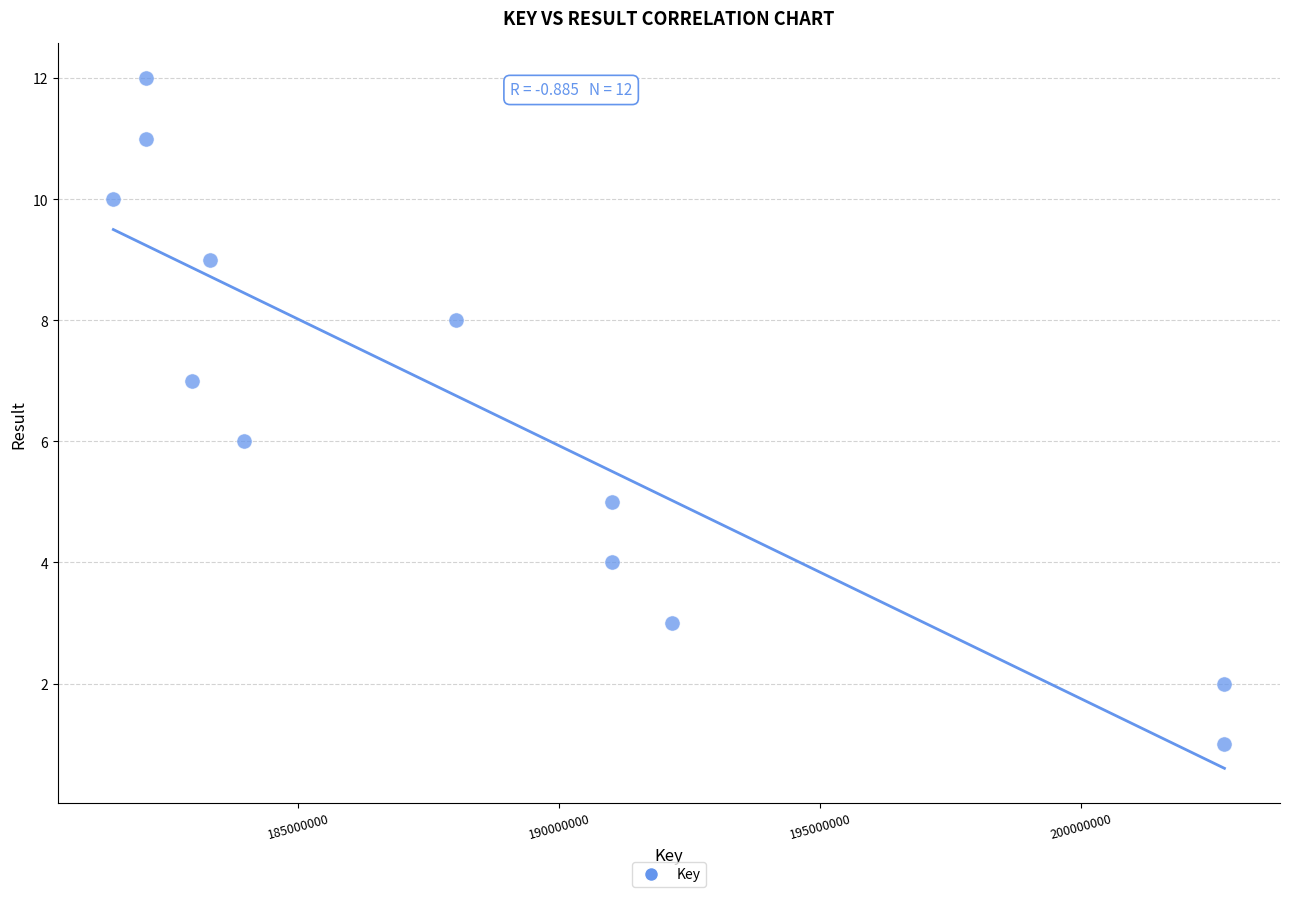

What is the range of X values (max minus min)?

21300378